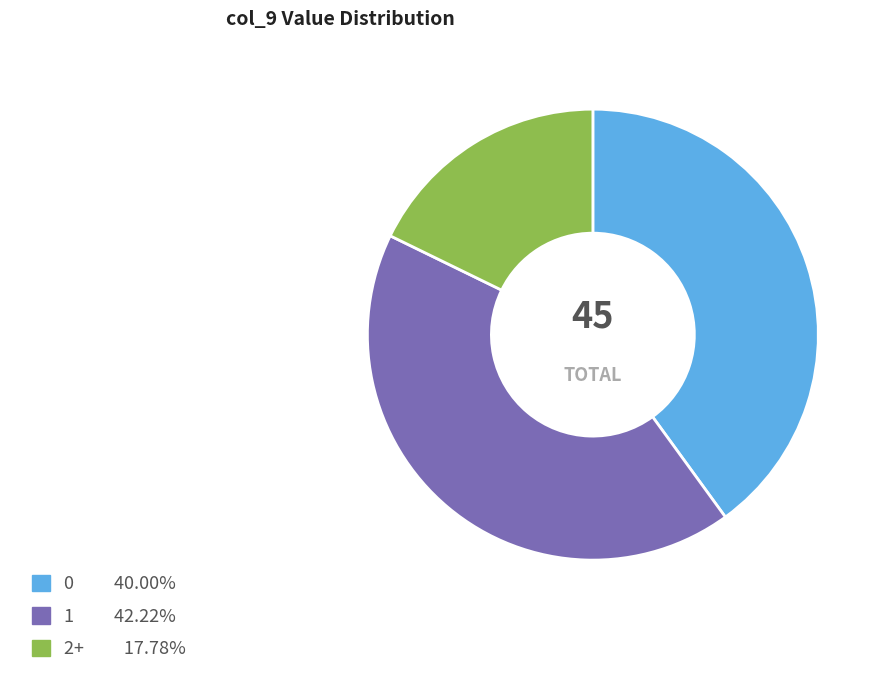

Is there any slice that represents more than half of the pie?

No